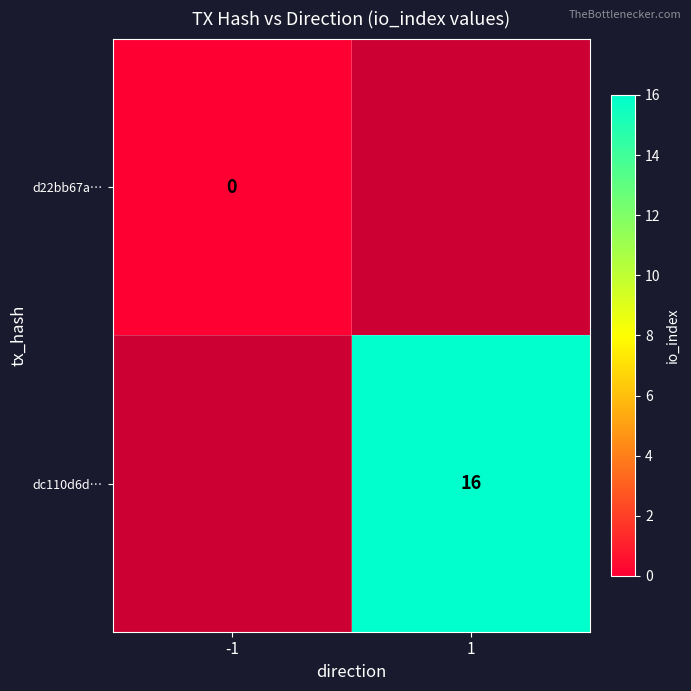

True or false: dc110d6d… has a value of 16 at 1.

True